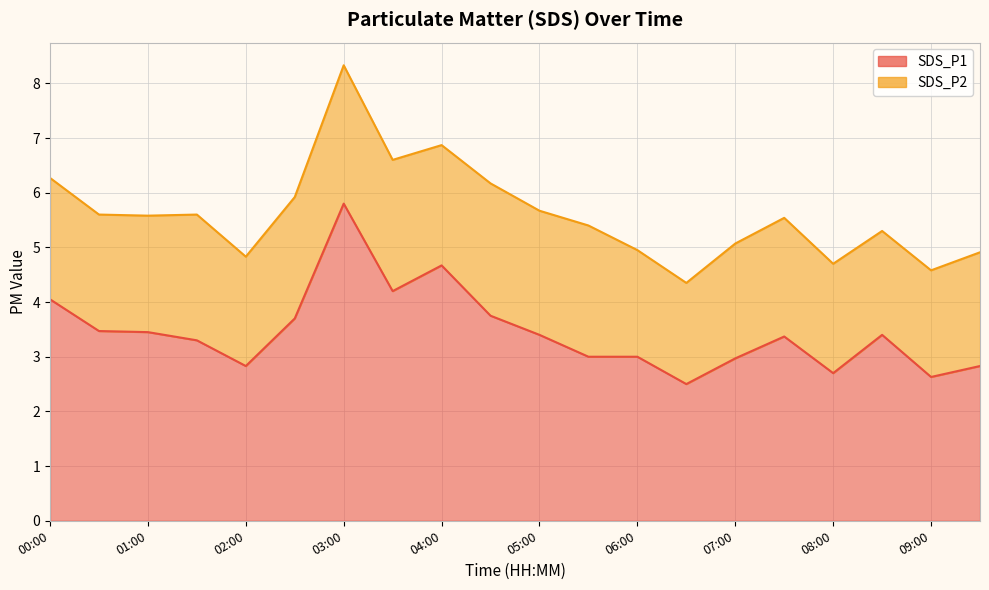

The chart shows a value of 2.7 at 03:00. True or false?

False